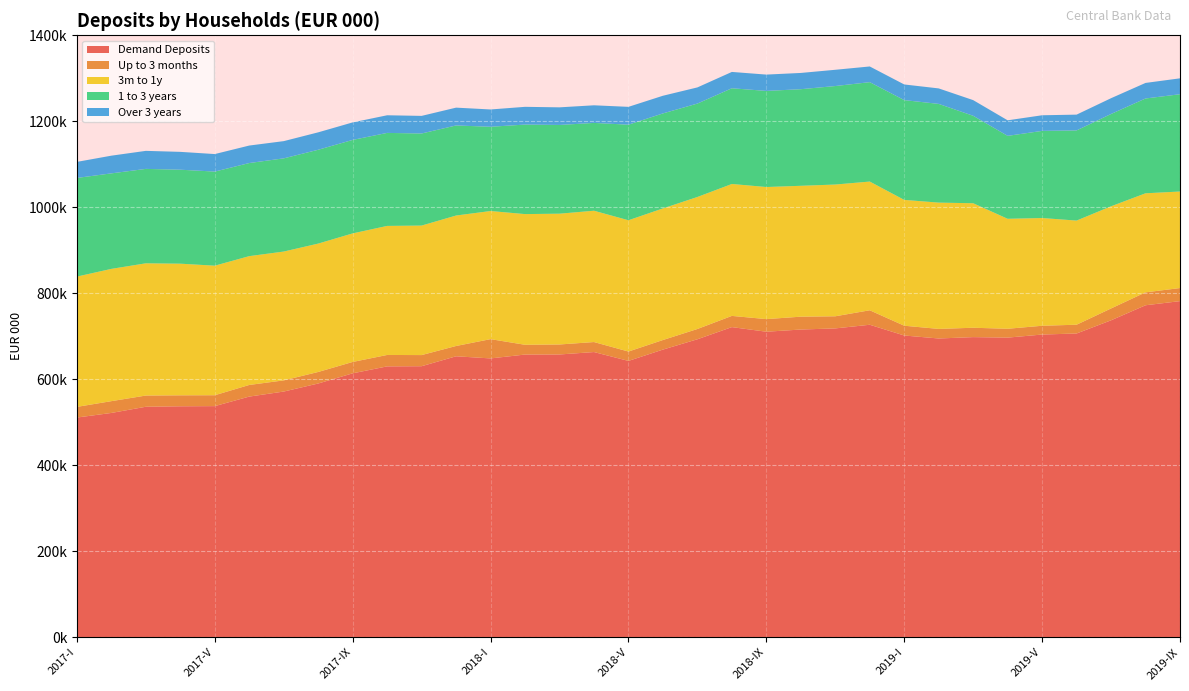

Reading right to left, what are all the values shown in this chart?

Demand Deposits: 2019-IX=781652	2019-VIII=772002	2019-VII=737031	2019-VI=706356	2019-V=703912	2019-IV=696752	2019-III=697920	2019-II=694718	2019-I=701675	2018-XII=726672	2018-XI=718190	2018-X=715573	2018-IX=710451	2018-VIII=721206	2018-VII=692924	2018-VI=668896	2018-V=642583	2018-IV=663188	2018-III=657539	2018-II=657382	2018-I=648373	2017-XII=653328	2017-XI=630258	2017-X=629860	2017-IX=613687	2017-VIII=590018	2017-VII=571308	2017-VI=559592	2017-V=537422	2017-IV=537033	2017-III=535937	2017-II=521538	2017-I=510828
Up to 3 months: 2019-IX=30419	2019-VIII=30053	2019-VII=27553	2019-VI=20427	2019-V=20430	2019-IV=20606	2019-III=21803	2019-II=22293	2019-I=22756	2018-XII=33693	2018-XI=28192	2018-X=29894	2018-IX=29363	2018-VIII=26072	2018-VII=23888	2018-VI=22283	2018-V=21789	2018-IV=23264	2018-III=23256	2018-II=22695	2018-I=44846	2017-XII=23980	2017-XI=25893	2017-X=26560	2017-IX=26472	2017-VIII=26847	2017-VII=25986	2017-VI=27055	2017-V=25341	2017-IV=25499	2017-III=26090	2017-II=27429	2017-I=24829
3m to 1y: 2019-IX=224541	2019-VIII=230407	2019-VII=237646	2019-VI=242220	2019-V=250599	2019-IV=255806	2019-III=289604	2019-II=293765	2019-I=292675	2018-XII=299412	2018-XI=306456	2018-X=304437	2018-IX=307255	2018-VIII=306868	2018-VII=307073	2018-VI=306121	2018-V=305387	2018-IV=305461	2018-III=304242	2018-II=304009	2018-I=298009	2017-XII=303461	2017-XI=301248	2017-X=300166	2017-IX=299036	2017-VIII=298619	2017-VII=299673	2017-VI=299655	2017-V=301323	2017-IV=306209	2017-III=307580	2017-II=307687	2017-I=303063
1 to 3 years: 2019-IX=226268	2019-VIII=220530	2019-VII=214717	2019-VI=209701	2019-V=202690	2019-IV=192890	2019-III=203433	2019-II=229631	2019-I=232113	2018-XII=231201	2018-XI=229104	2018-X=224683	2018-IX=223535	2018-VIII=222636	2018-VII=217278	2018-VI=220978	2018-V=222270	2018-IV=204274	2018-III=206394	2018-II=208223	2018-I=195984	2017-XII=209501	2017-XI=214175	2017-X=216346	2017-IX=217440	2017-VIII=218243	2017-VII=216756	2017-VI=216538	2017-V=218882	2017-IV=218587	2017-III=219610	2017-II=222150	2017-I=229460
Over 3 years: 2019-IX=37012	2019-VIII=36188	2019-VII=36718	2019-VI=36736	2019-V=36334	2019-IV=36169	2019-III=36442	2019-II=36019	2019-I=36394	2018-XII=36501	2018-XI=37817	2018-X=37816	2018-IX=37972	2018-VIII=37986	2018-VII=37594	2018-VI=41078	2018-V=41513	2018-IV=40965	2018-III=40972	2018-II=41273	2018-I=40240	2017-XII=41438	2017-XI=40947	2017-X=41023	2017-IX=40726	2017-VIII=40528	2017-VII=40081	2017-VI=40682	2017-V=40754	2017-IV=41516	2017-III=41952	2017-II=41175	2017-I=37347